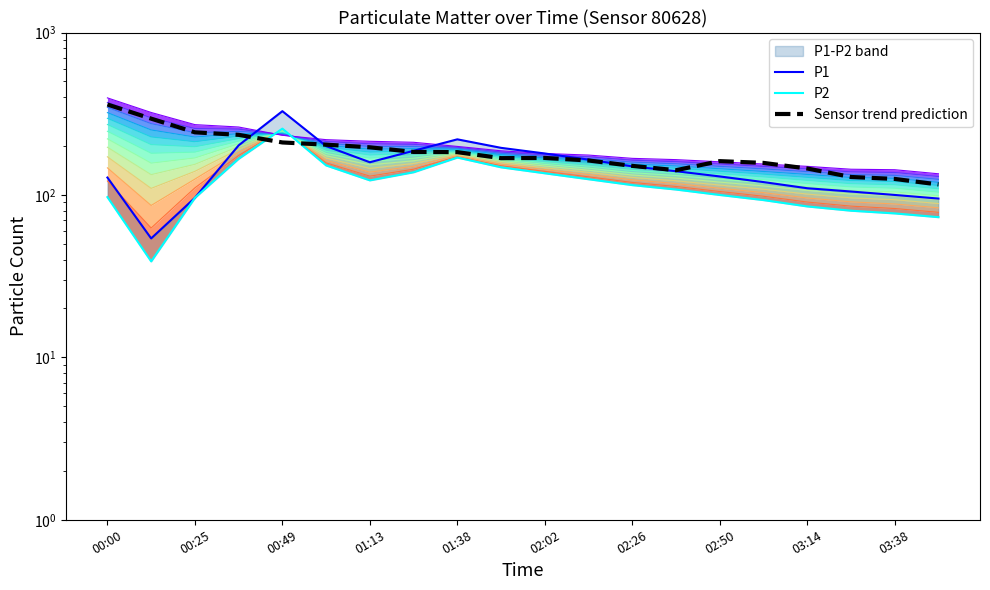

Between which two adjacent categories do Sensor trend prediction and Level 3 first intersect?

01:13 and 01:38